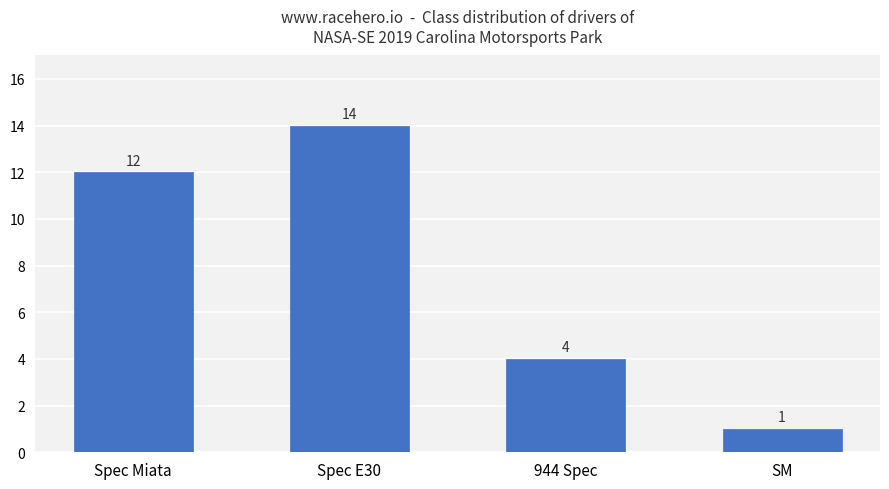

What is the label of the 1st bar from the left?

Spec Miata